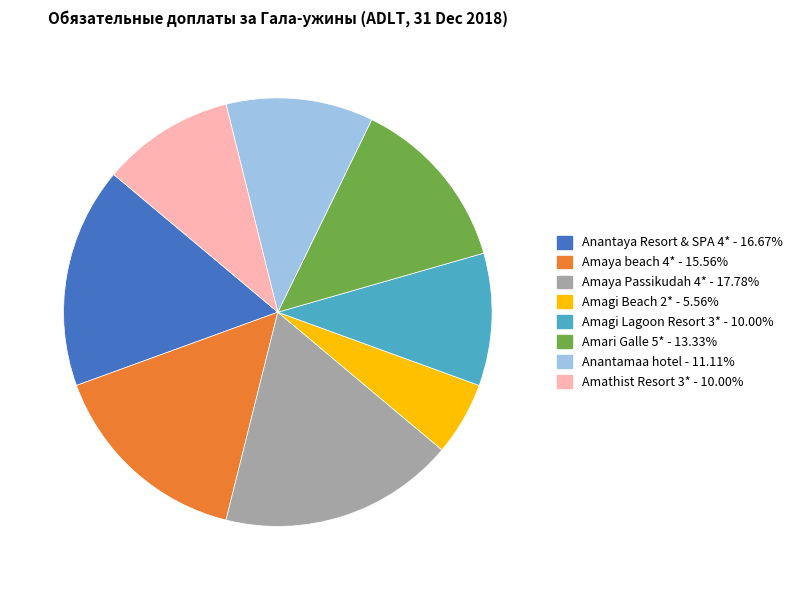

Does any single category account for the majority?

No